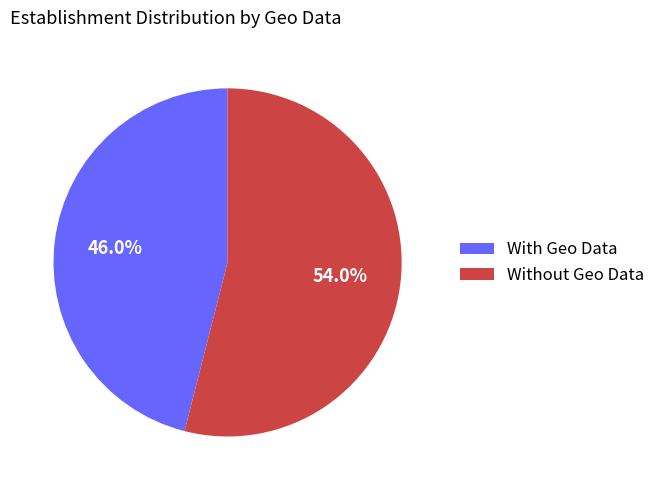

Which slice is the smallest?

With Geo Data